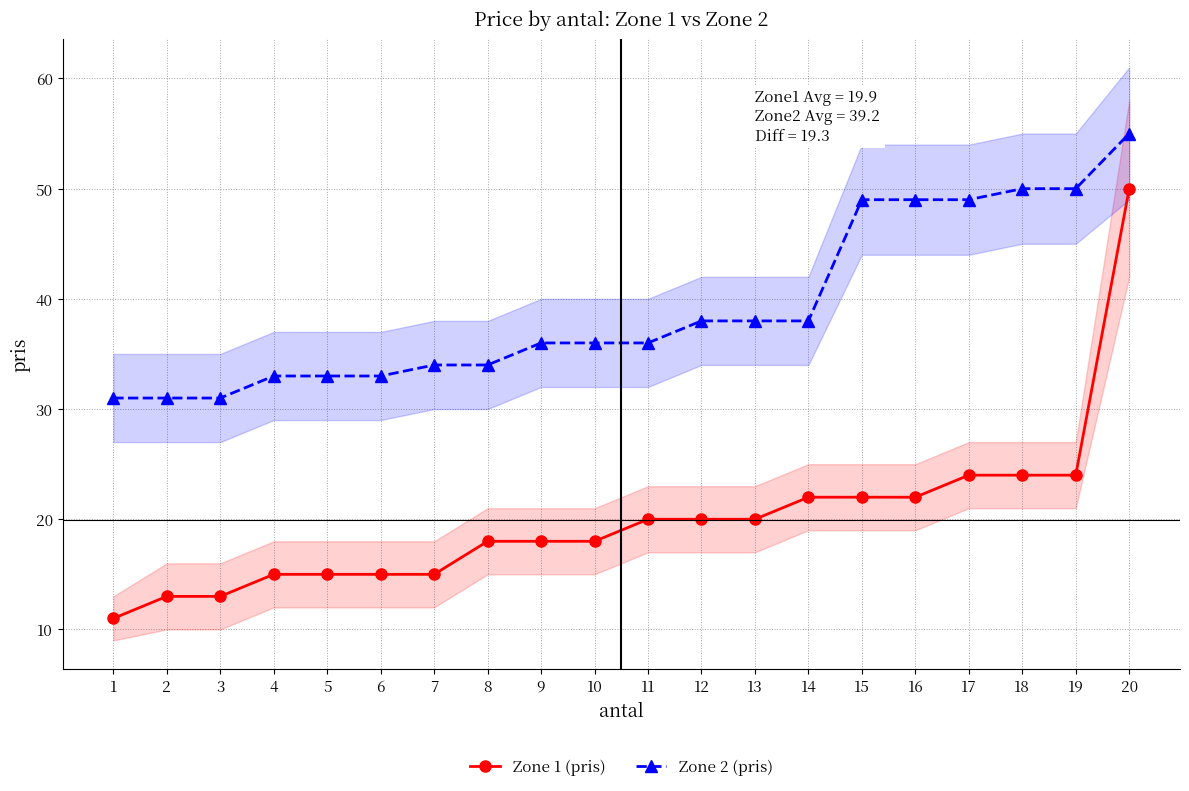

What is the minimum value for Zone 1 (pris)?

11